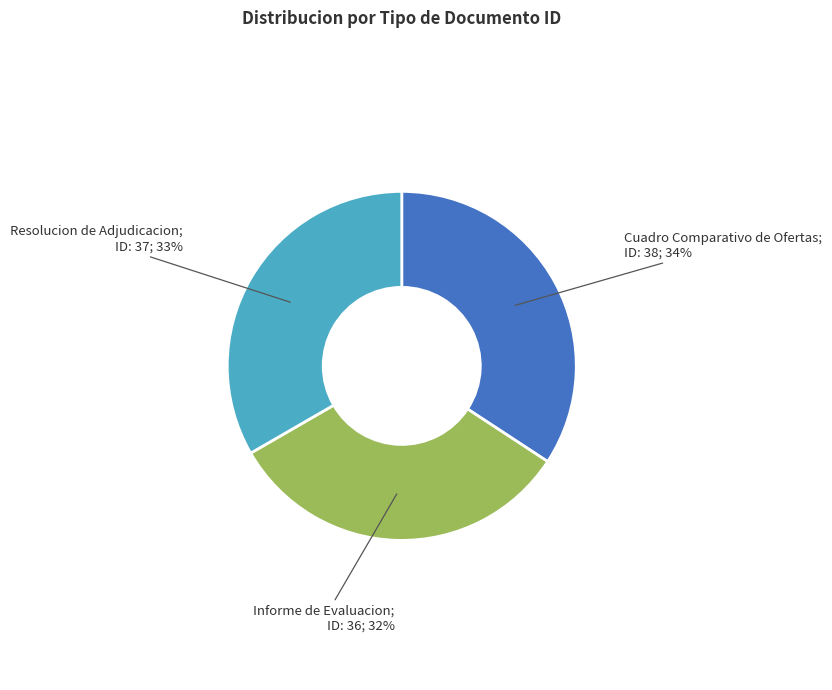

Does any single category account for the majority?

No